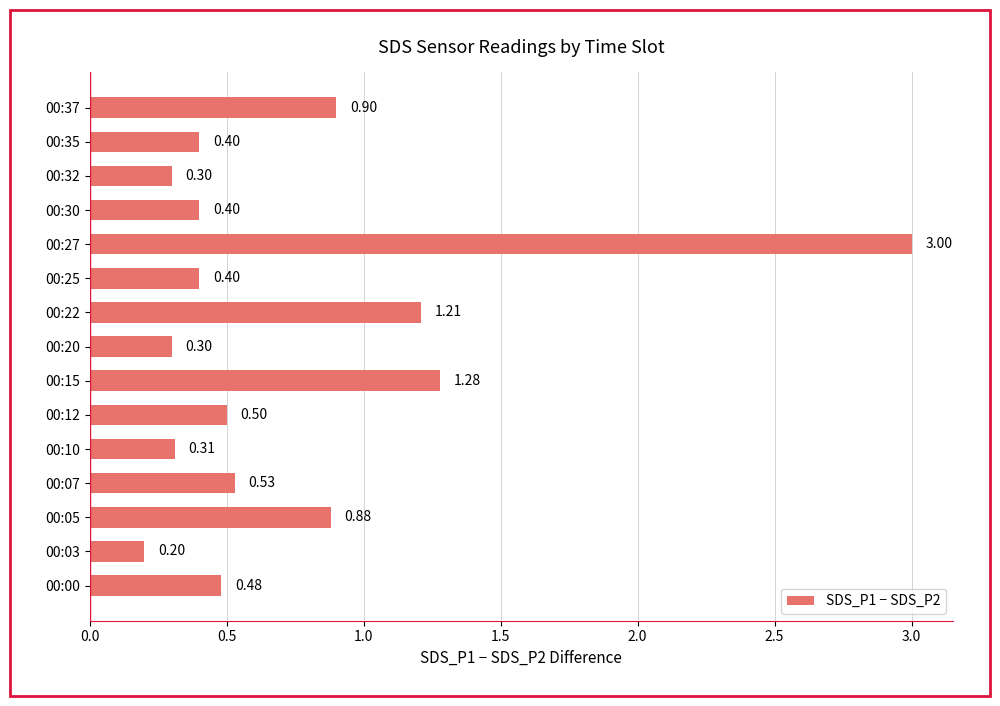

What is the difference between the maximum and second lowest values?

2.7